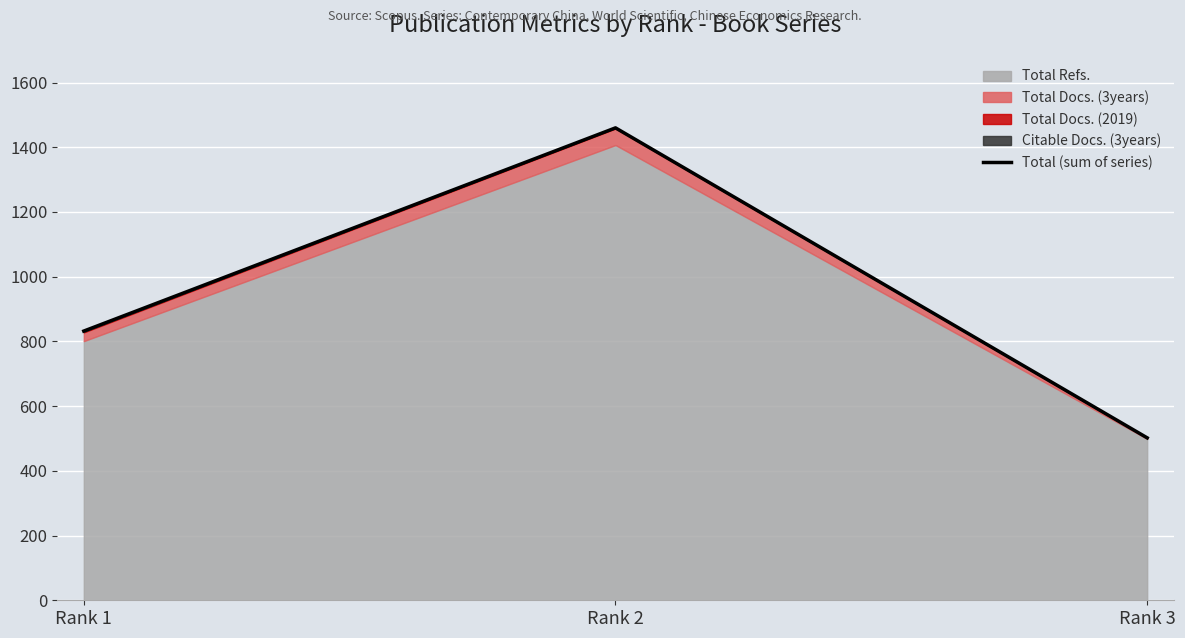

Count the values in the range 502 to 1460.

3